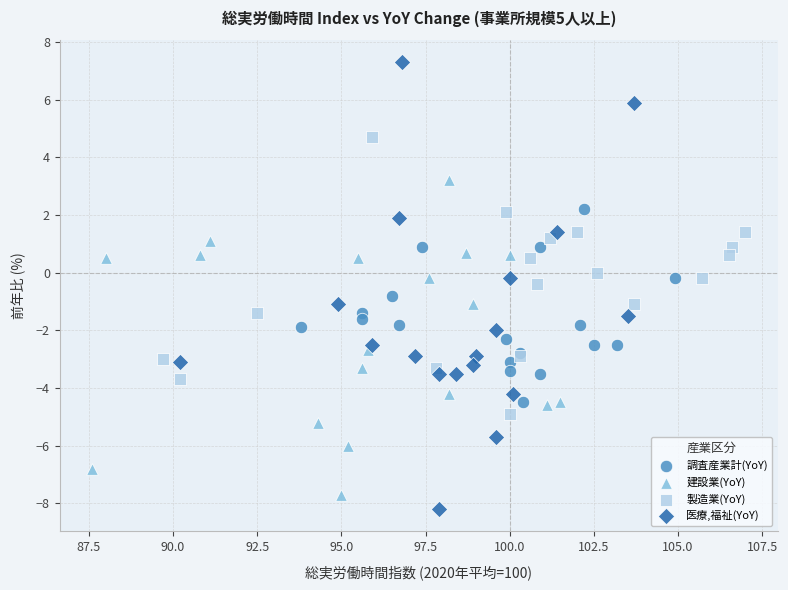

Which series has the largest Y range (max minus min)?

医療,福祉(YoY)